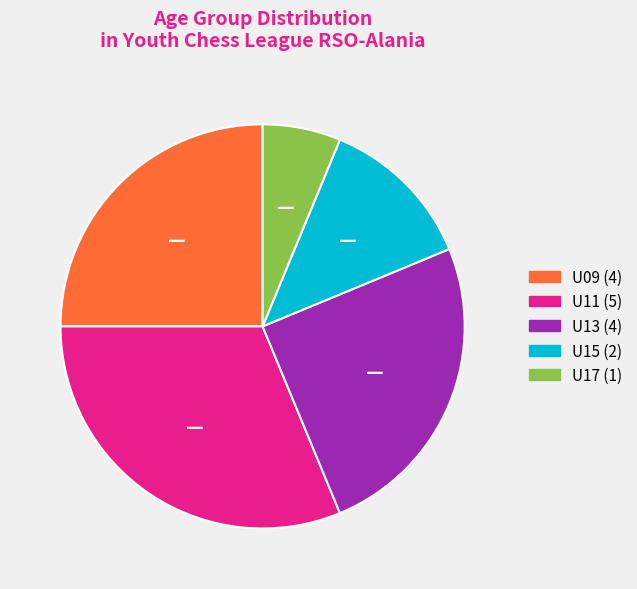

Does U11 represent more than half of the total?

No